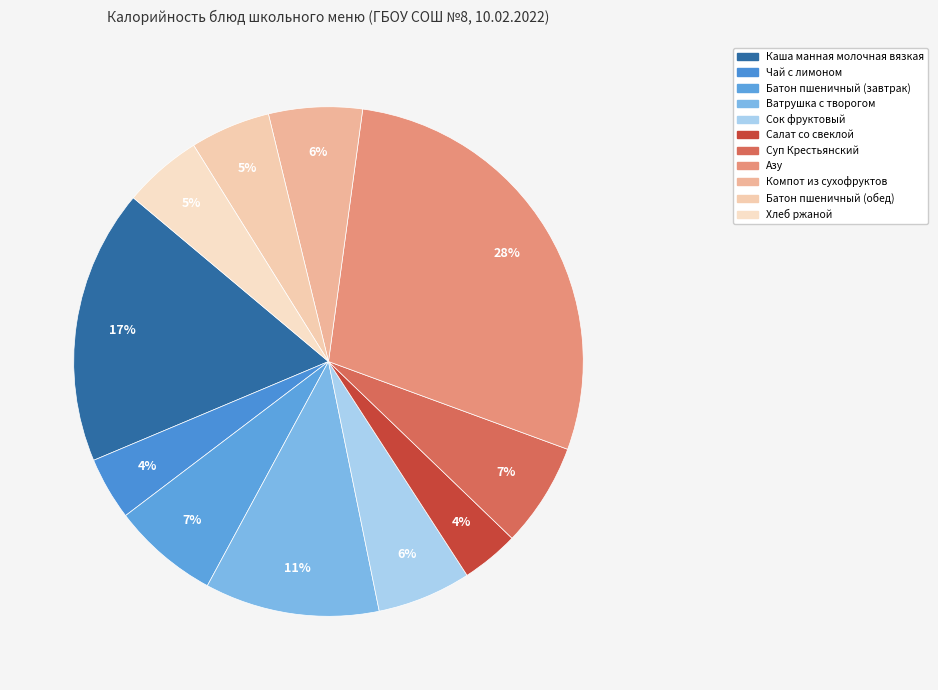

Is there any slice that represents more than half of the pie?

No